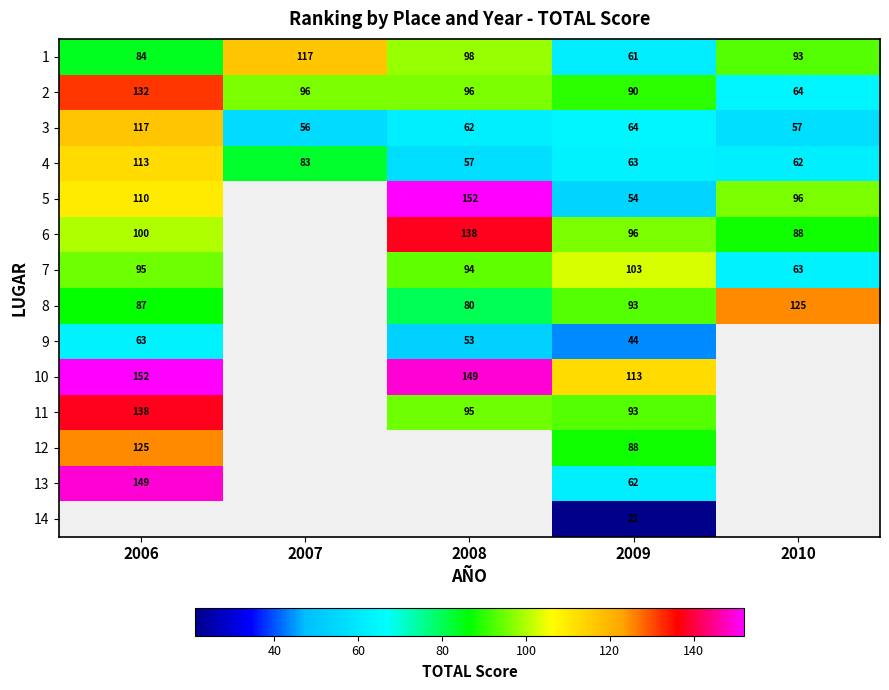

The value of 7 at 2009 is 176.5. True or false?

False